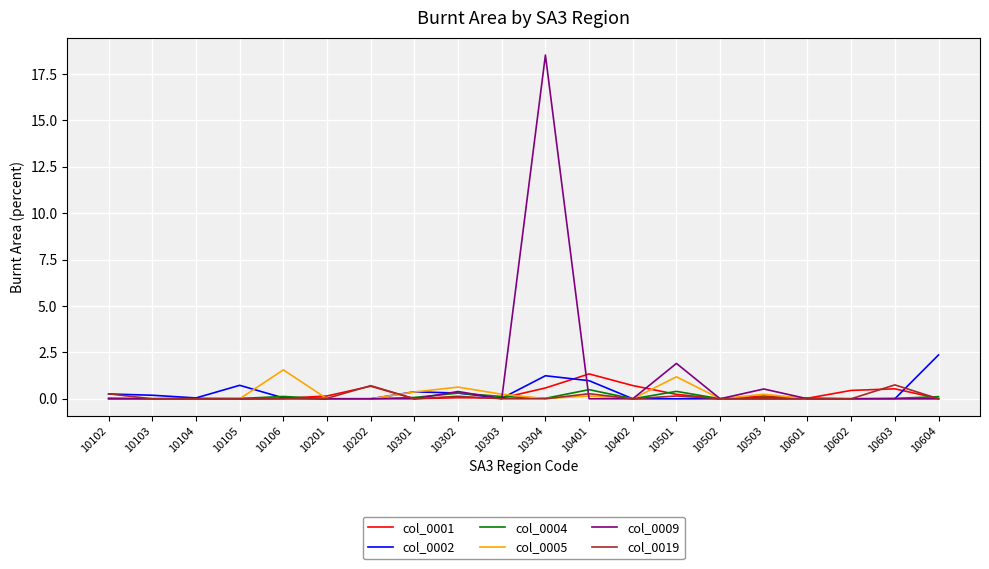

True or false: col_0002 has a value of -1.0 at 10502.

False